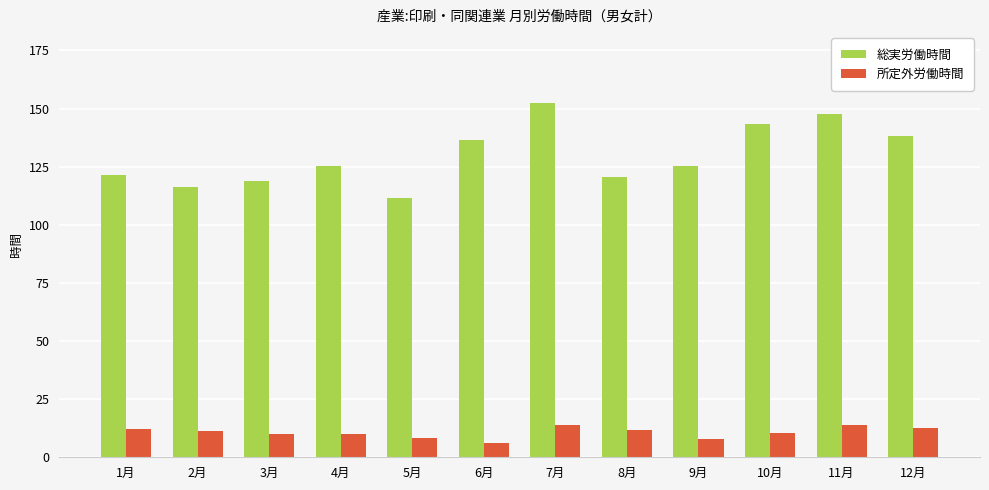

Count the number of categories in the chart.

12